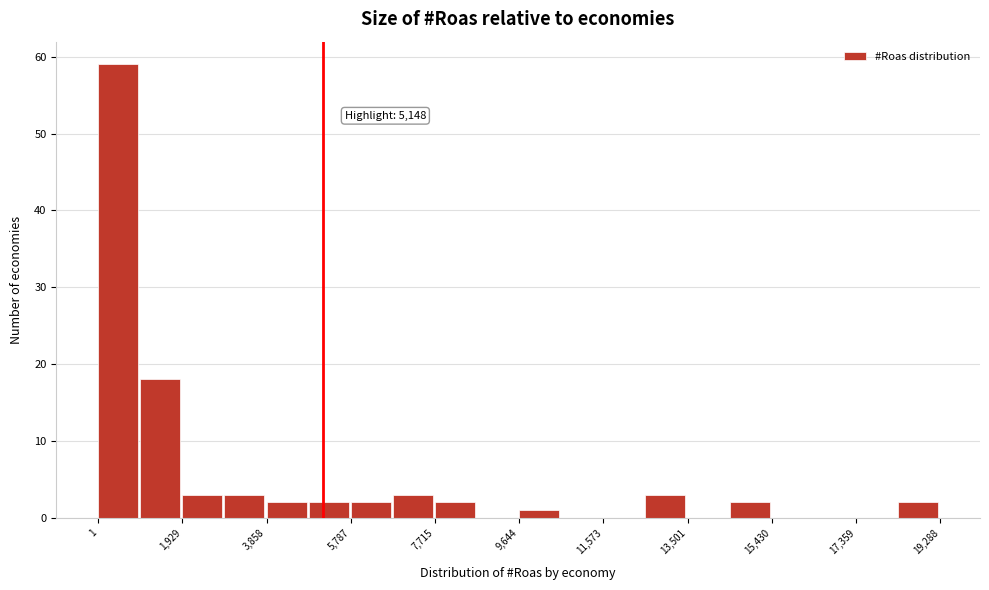

Which range on the x-axis has the tallest bar?

0 to 1000